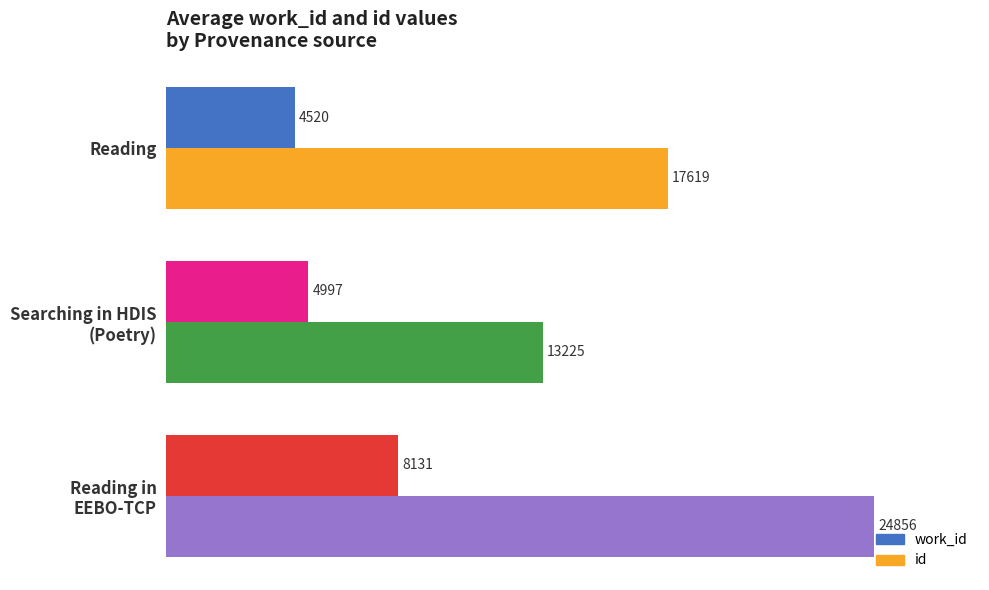

How many data points in work_id are less than 4997?

1